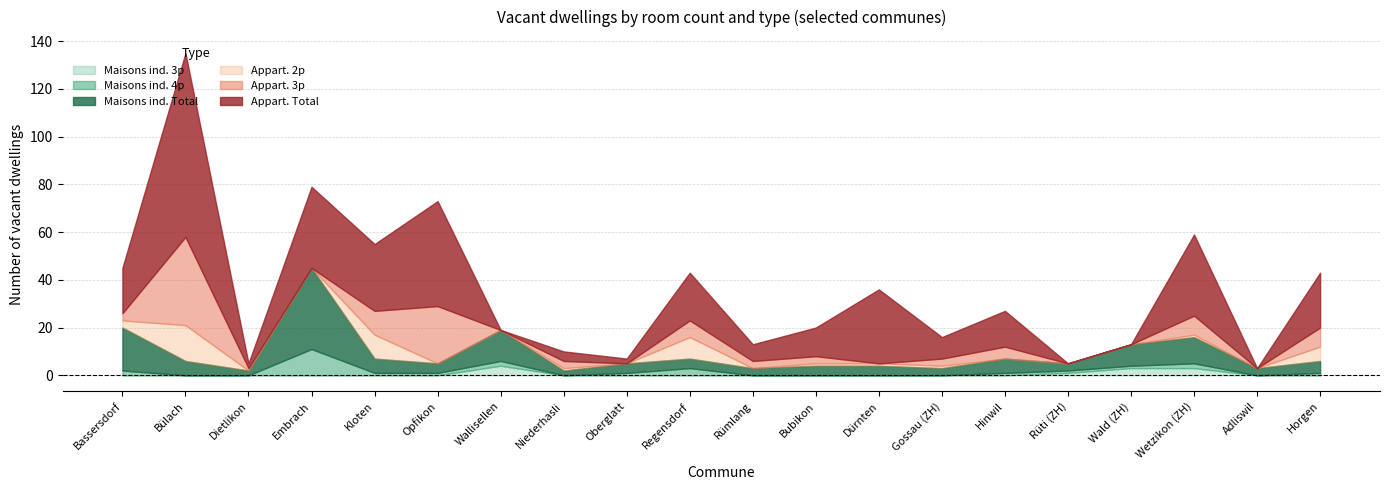

Between Rüti (ZH) and Wald (ZH), which series saw the biggest shift?

Maisons ind. Total